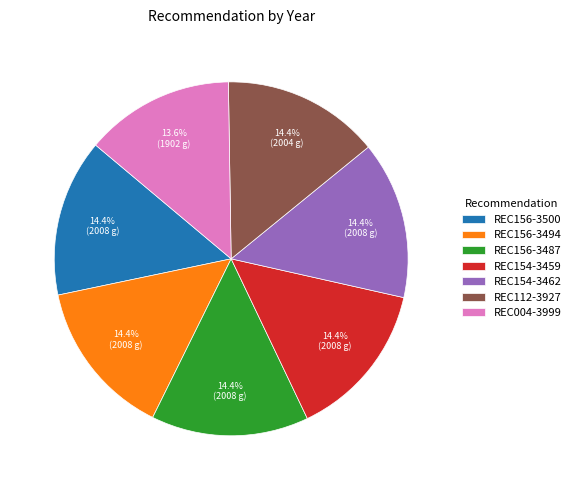

Which slice is the smallest?

REC004-3999